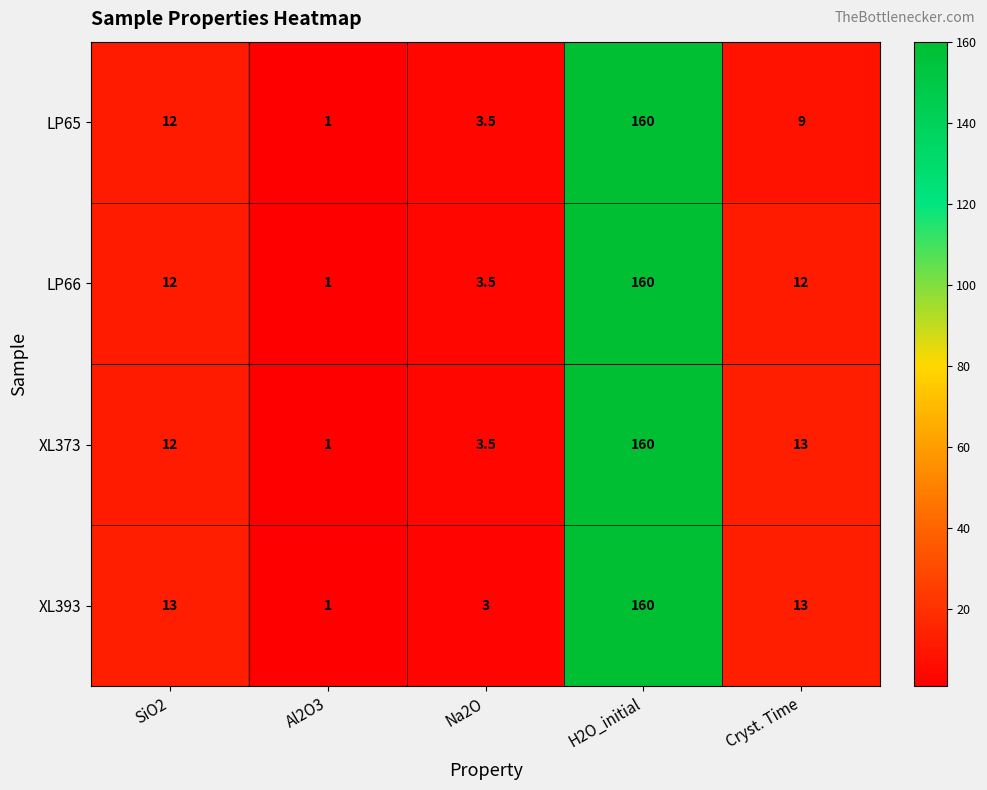

What is the total value across all series at Na2O?

13.5